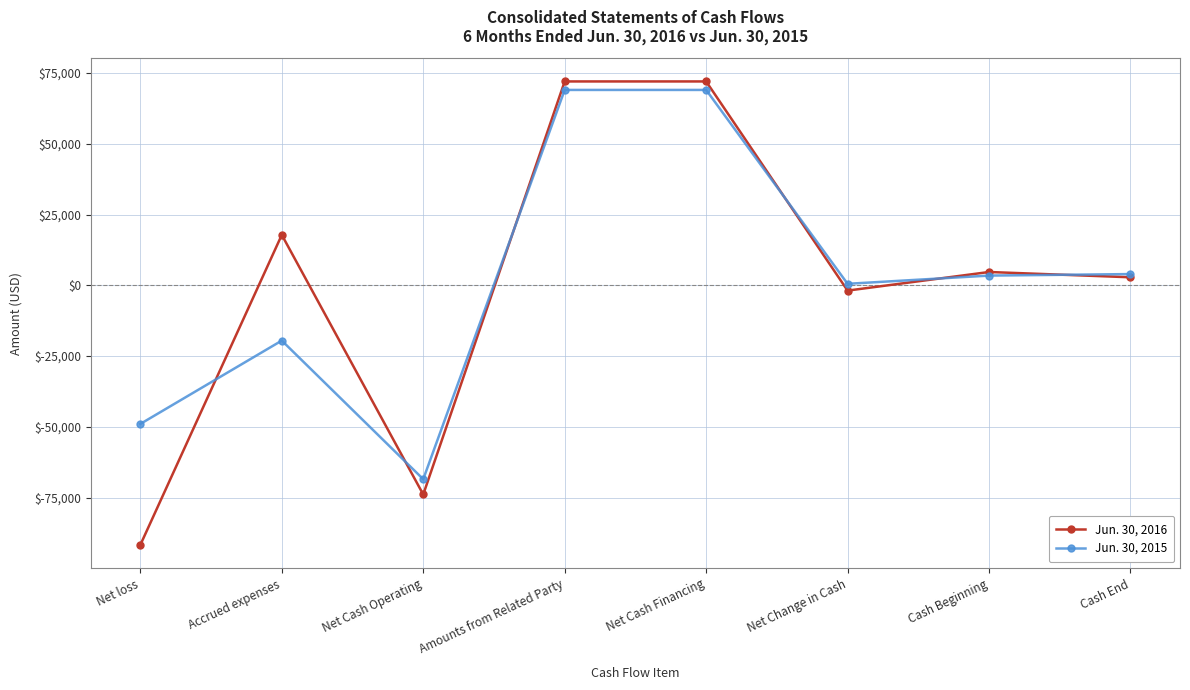

True or false: Jun. 30, 2015 and Jun. 30, 2016 intersect in this chart.

True